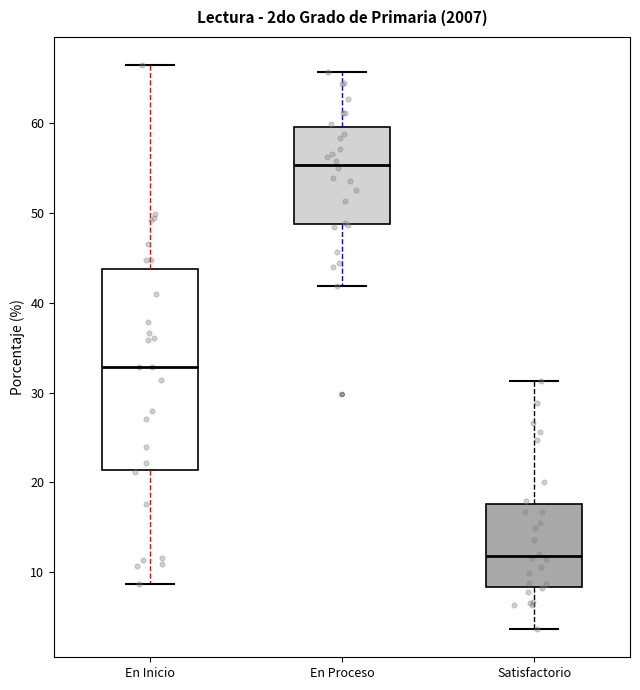

Reading left to right, transcribe this box plot: for each box, give where its median line is, the range the box spans, and where its two whiskers end, as read against the y-axis. The values are not printed on the chart, so give them approximately, as read against the axis.

En Inicio: median 33, box 21 to 44, whiskers 9 to 66
En Proceso: median 55, box 49 to 60, whiskers 42 to 66
Satisfactorio: median 12, box 8 to 18, whiskers 4 to 31